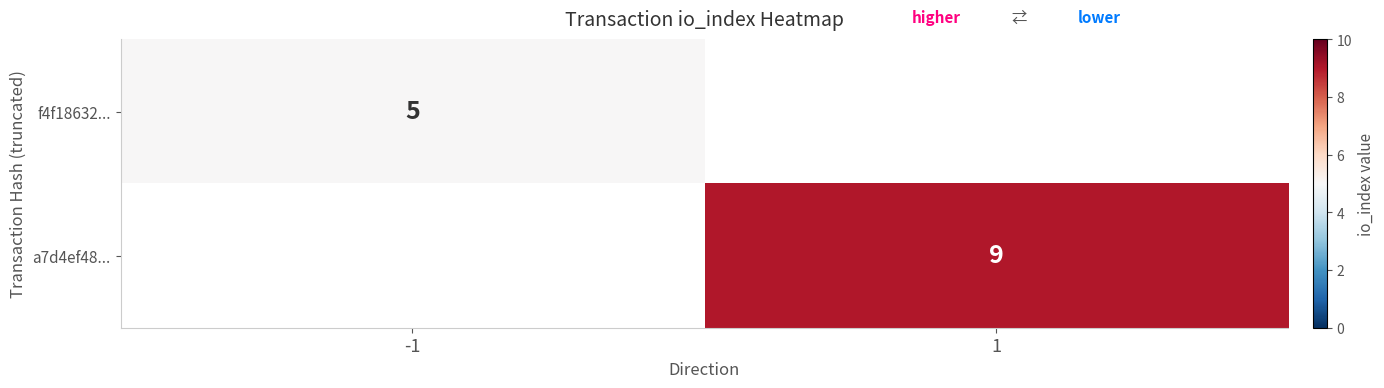

The f4f18632... series shows 5 at -1. True or false?

True